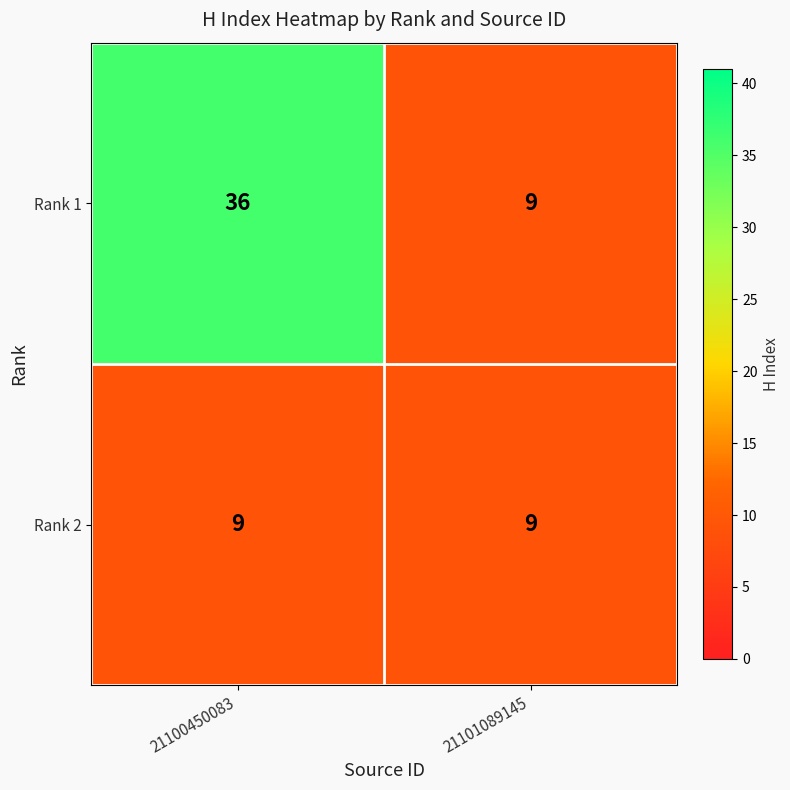

What is the sum of the Rank 1 values at 21100450083 and 21101089145?

45